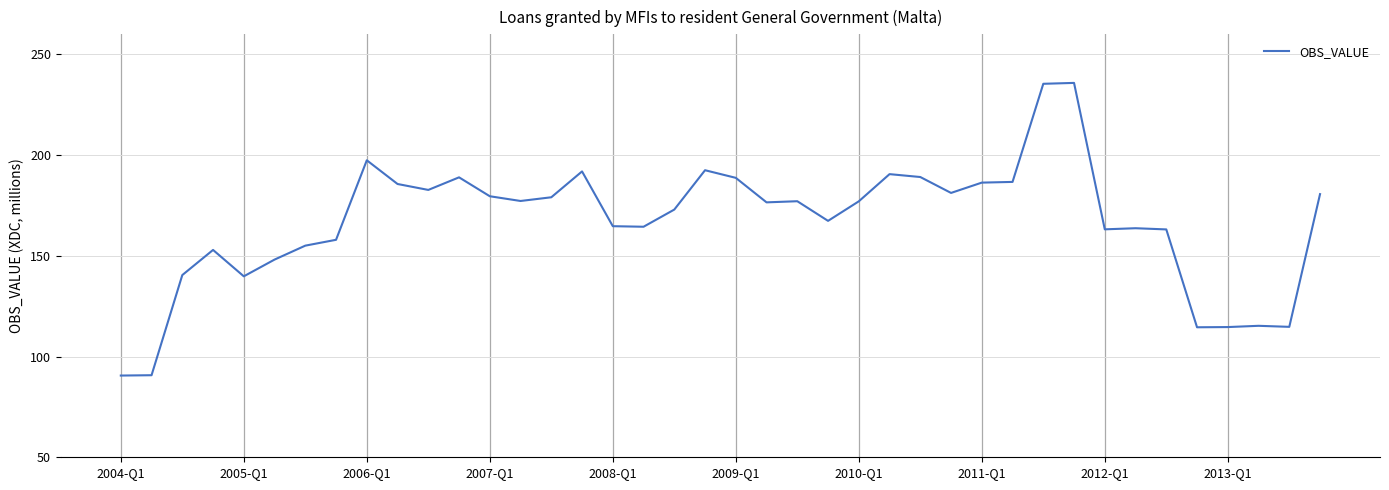

What is the maximum value shown in the chart?

235.9